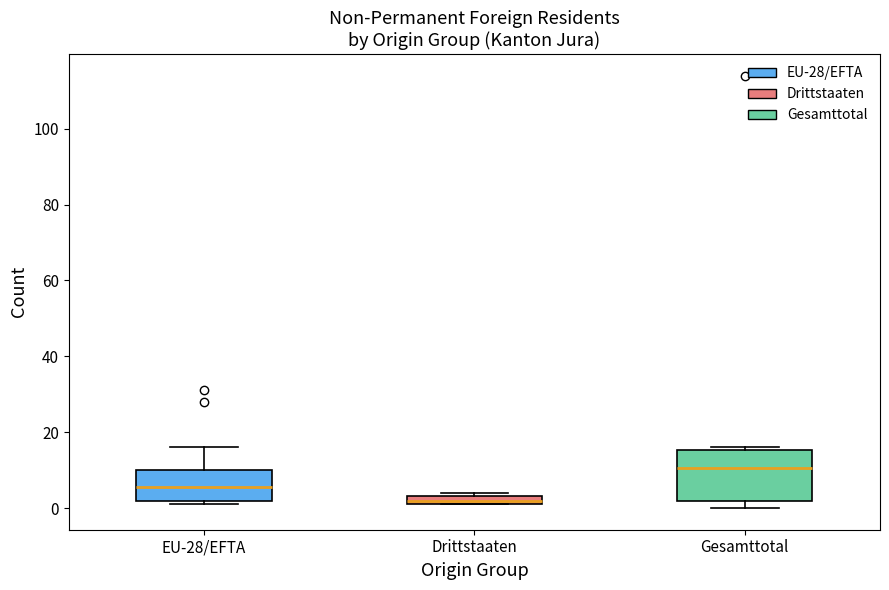

Where is the upper edge of the box for Drittstaaten on the y-axis? The values are not printed on the chart, so give them approximately, as read against the axis.

4